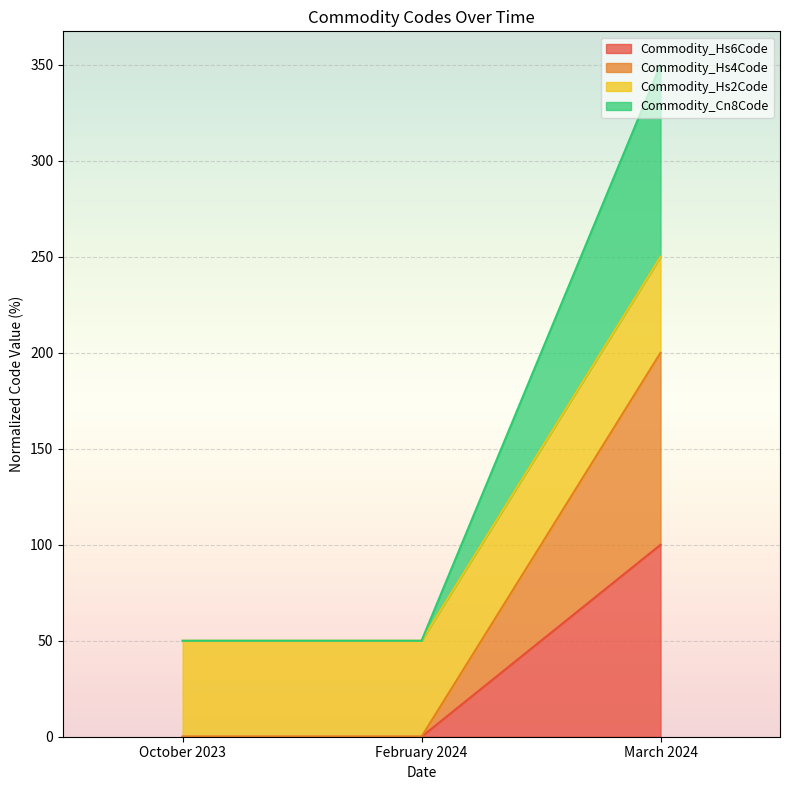

Is it true that Commodity_Hs6Code equals -32 at October 2023?

False